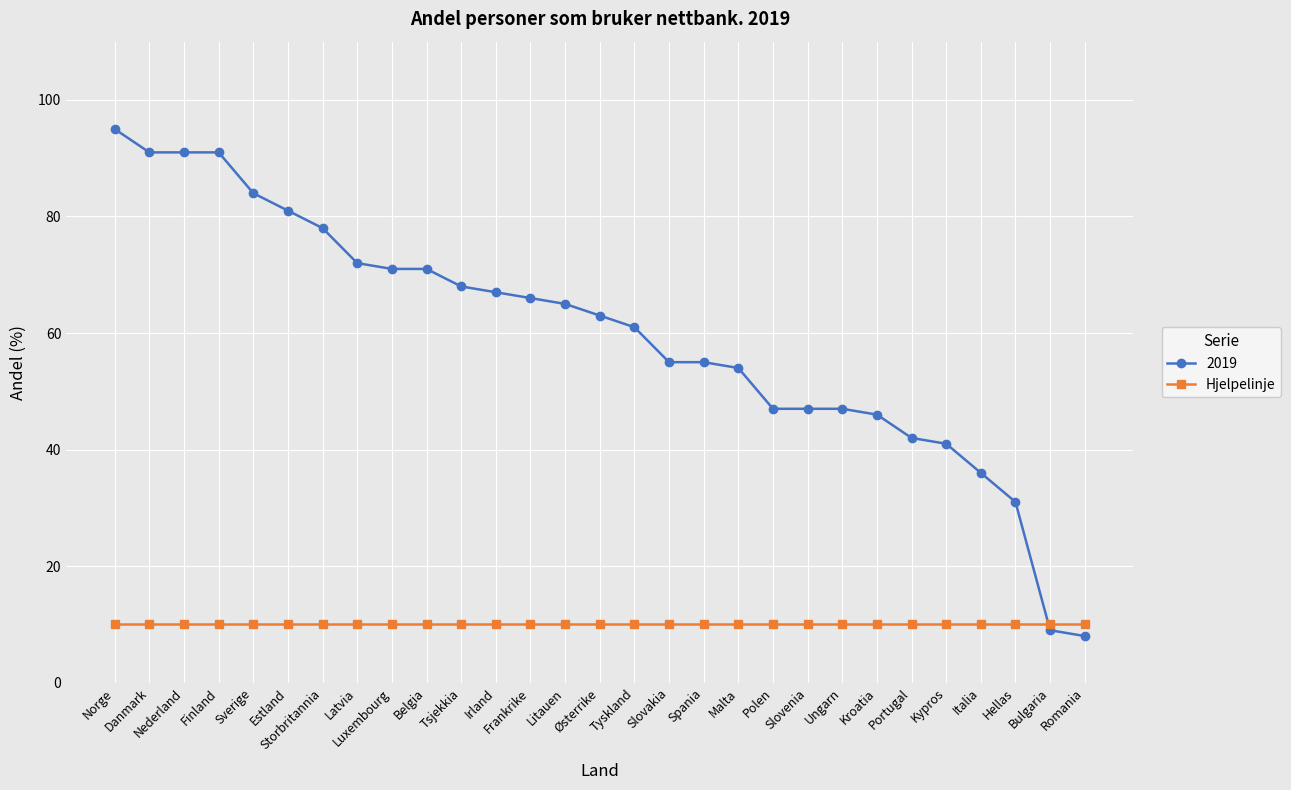

What is the label of the 16th point from the left?

Tyskland